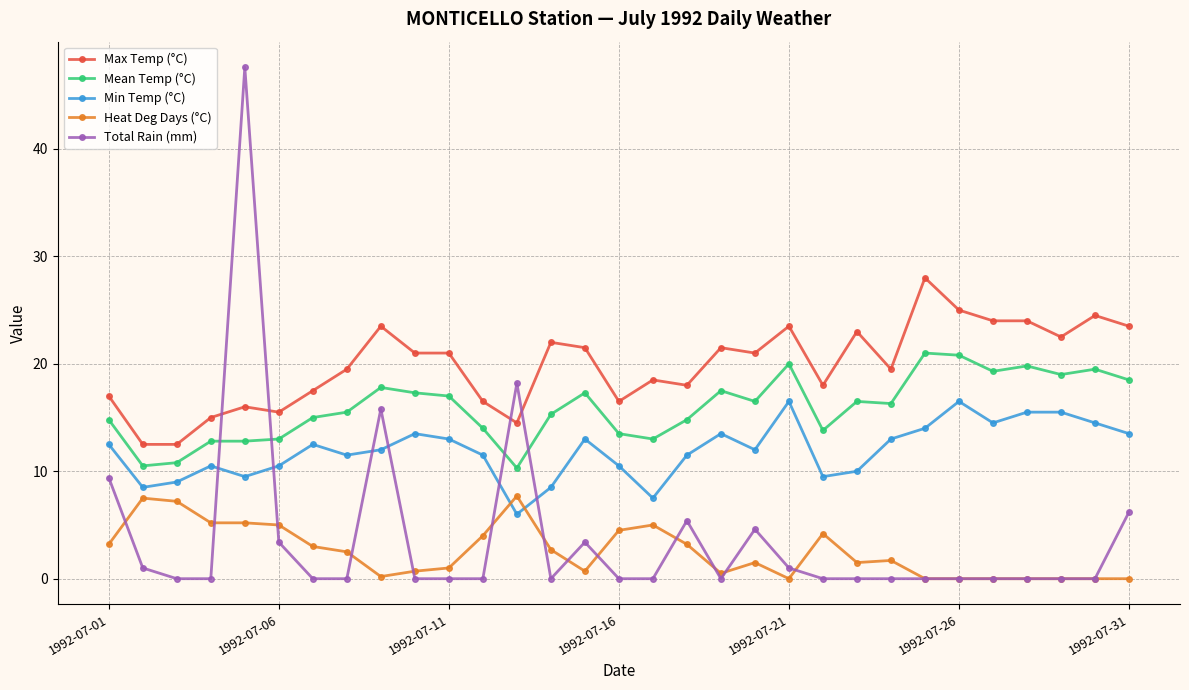

What is the greatest value displayed?

47.6